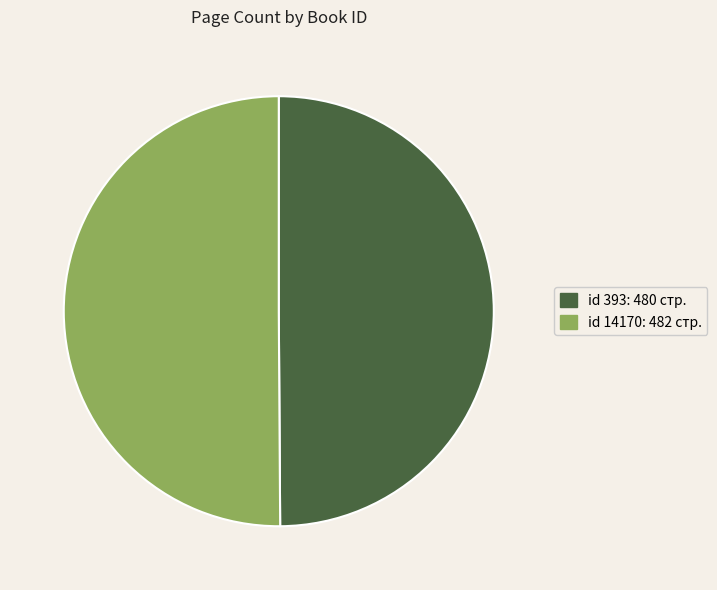

Do id 393: 480 стр. and id 14170: 482 стр. together represent more than half of the pie?

Yes